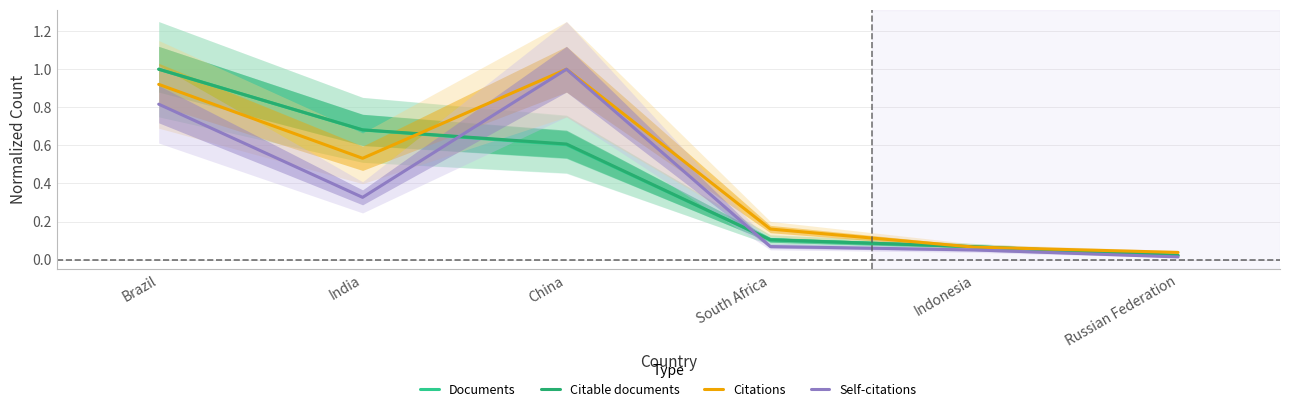

List the series in order of their peak value, highest first.

Documents, Citable documents, Citations, Self-citations